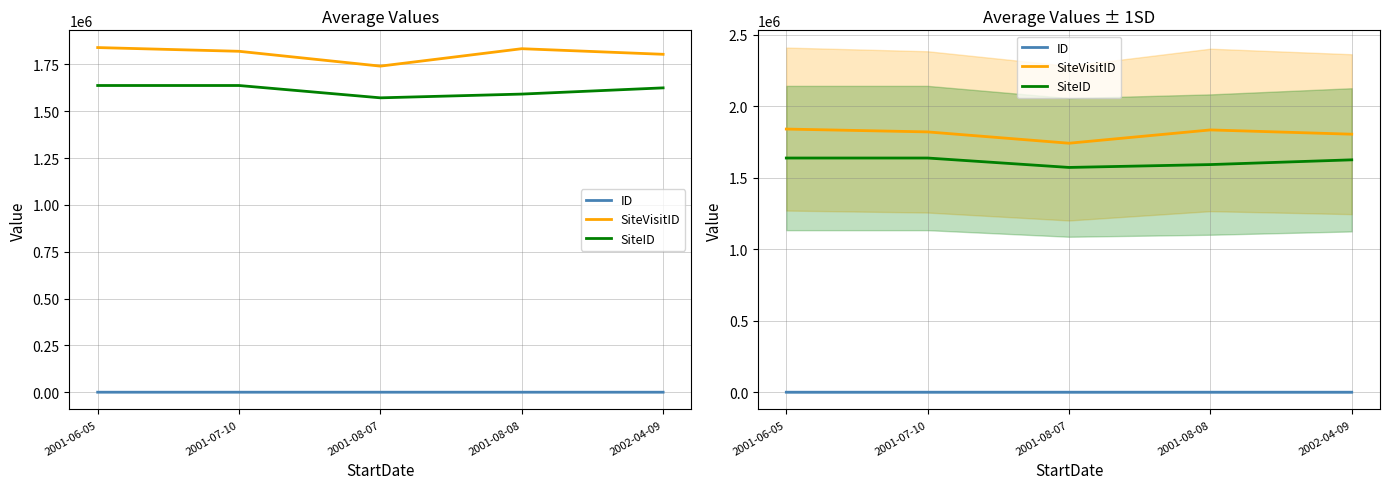

Which series changed the most between 2001-07-10 and 2001-08-07?

SiteVisitID